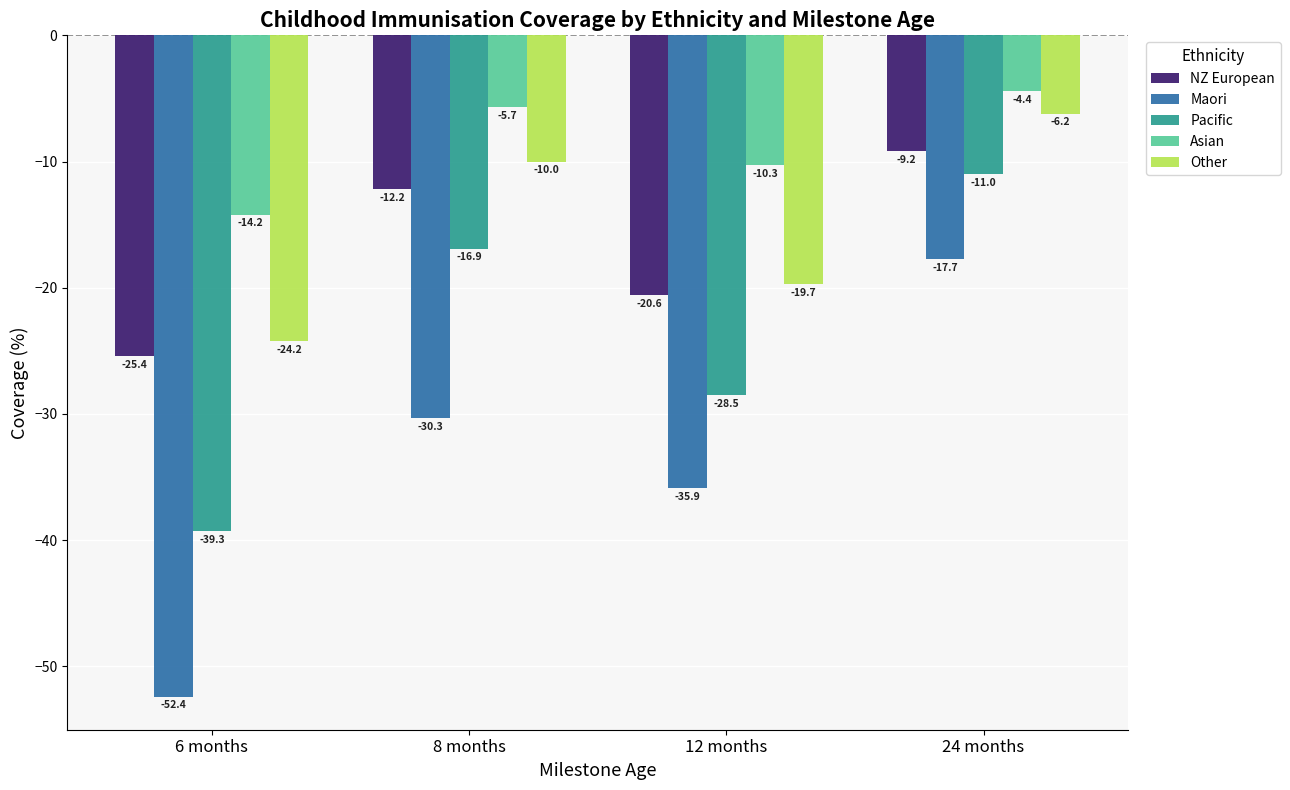

Reading left to right, list all the values displayed in this chart.

NZ European: -25.4	-12.2	-20.6	-9.2
Maori: -52.4	-30.3	-35.9	-17.7
Pacific: -39.3	-16.9	-28.5	-11.0
Asian: -14.2	-5.7	-10.3	-4.4
Other: -24.2	-10.0	-19.7	-6.2